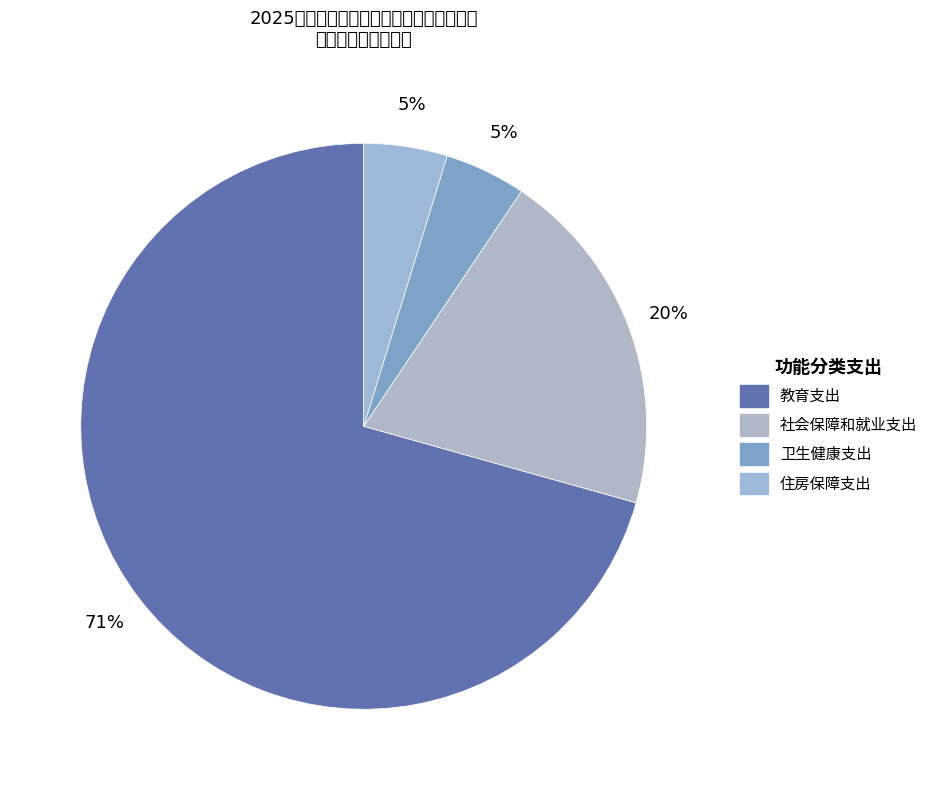

How many segments does this pie chart have?

4